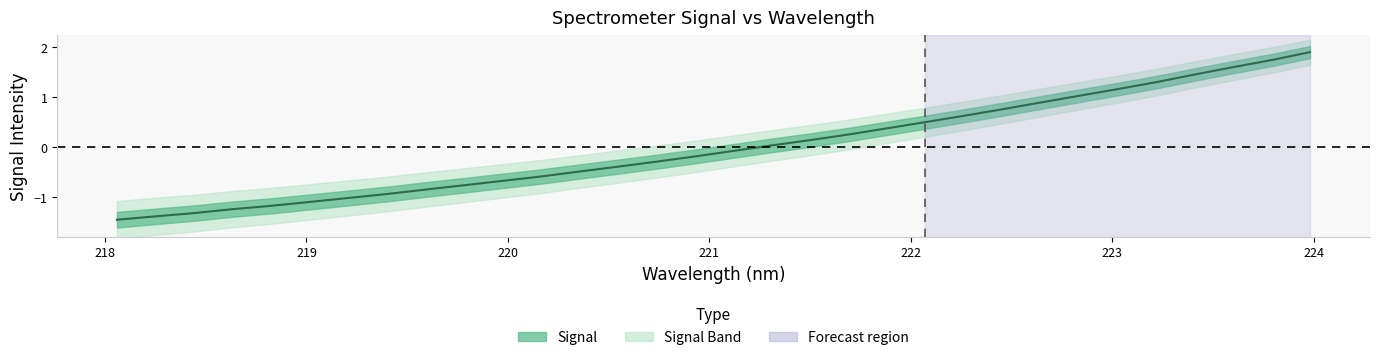

How many negative values are there?

17